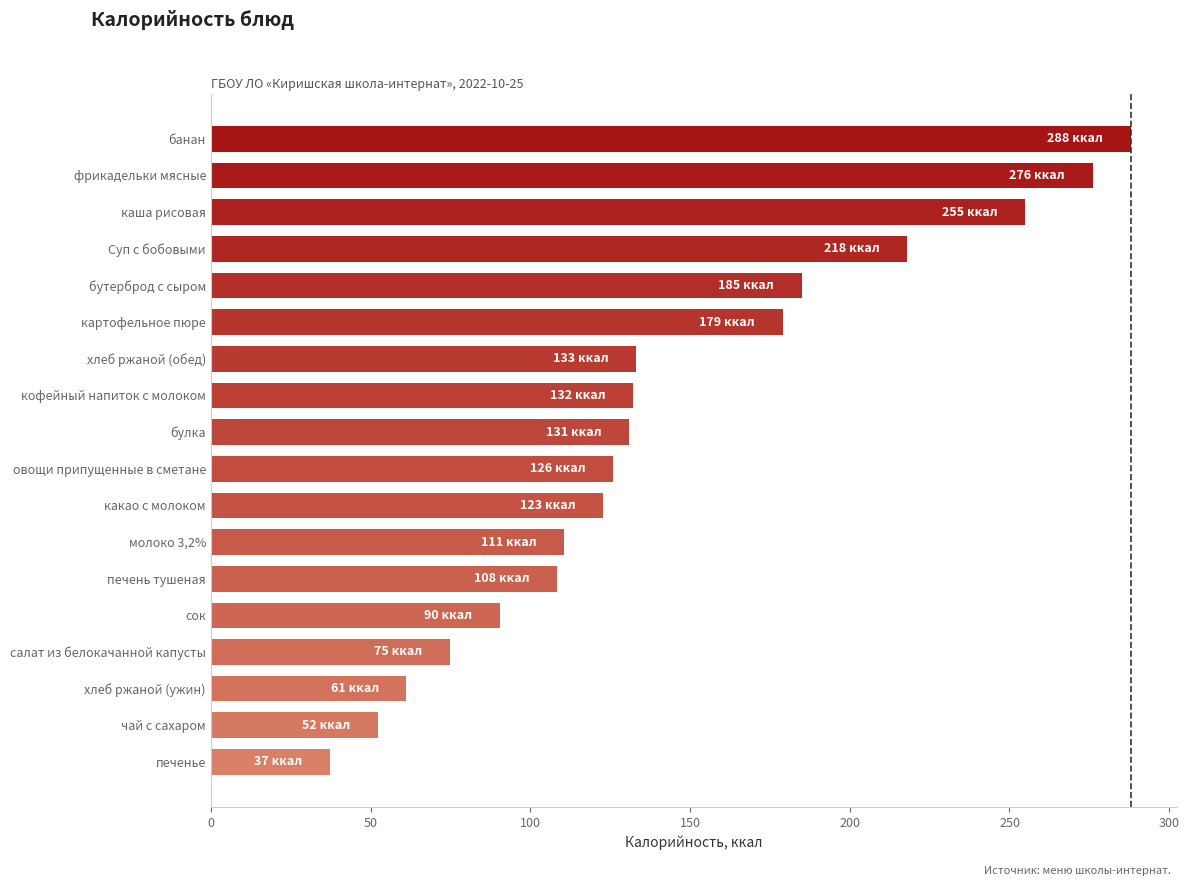

Between кофейный напиток с молоком and фрикадельки мясные, which is larger?

фрикадельки мясные